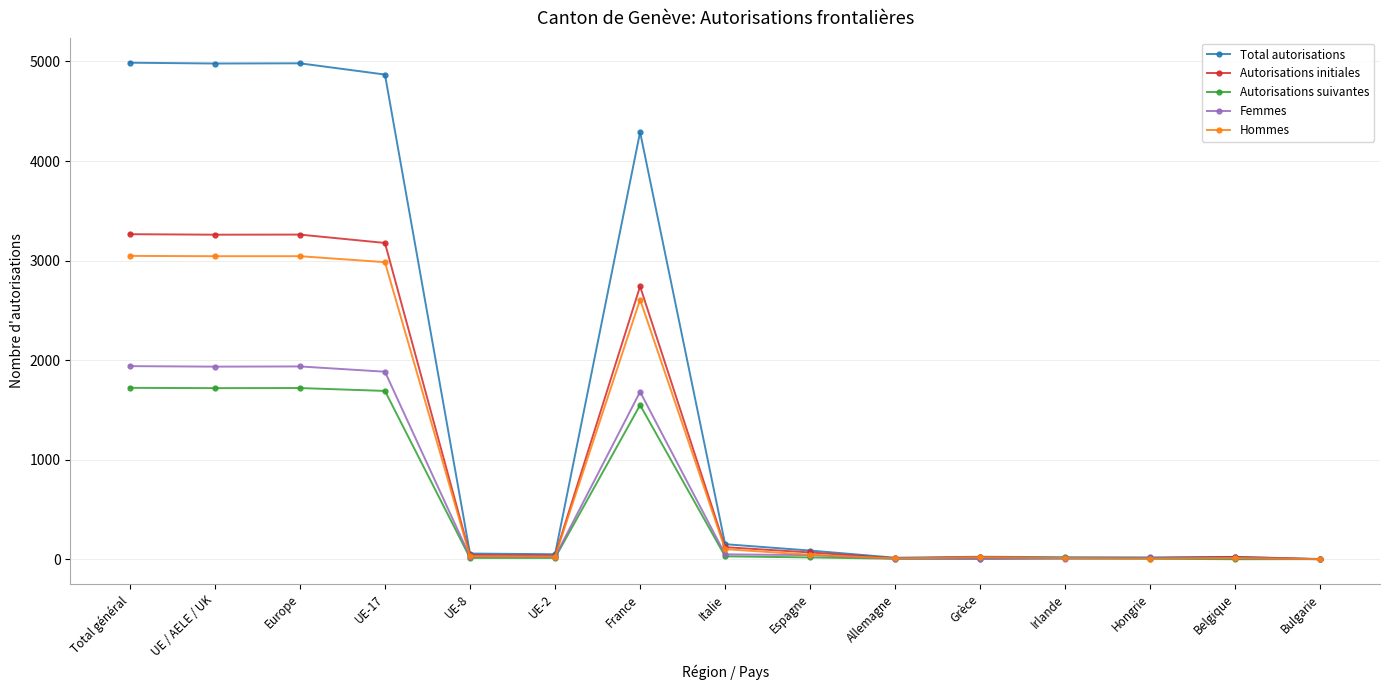

At how many categories does at least one series exceed 824?

5